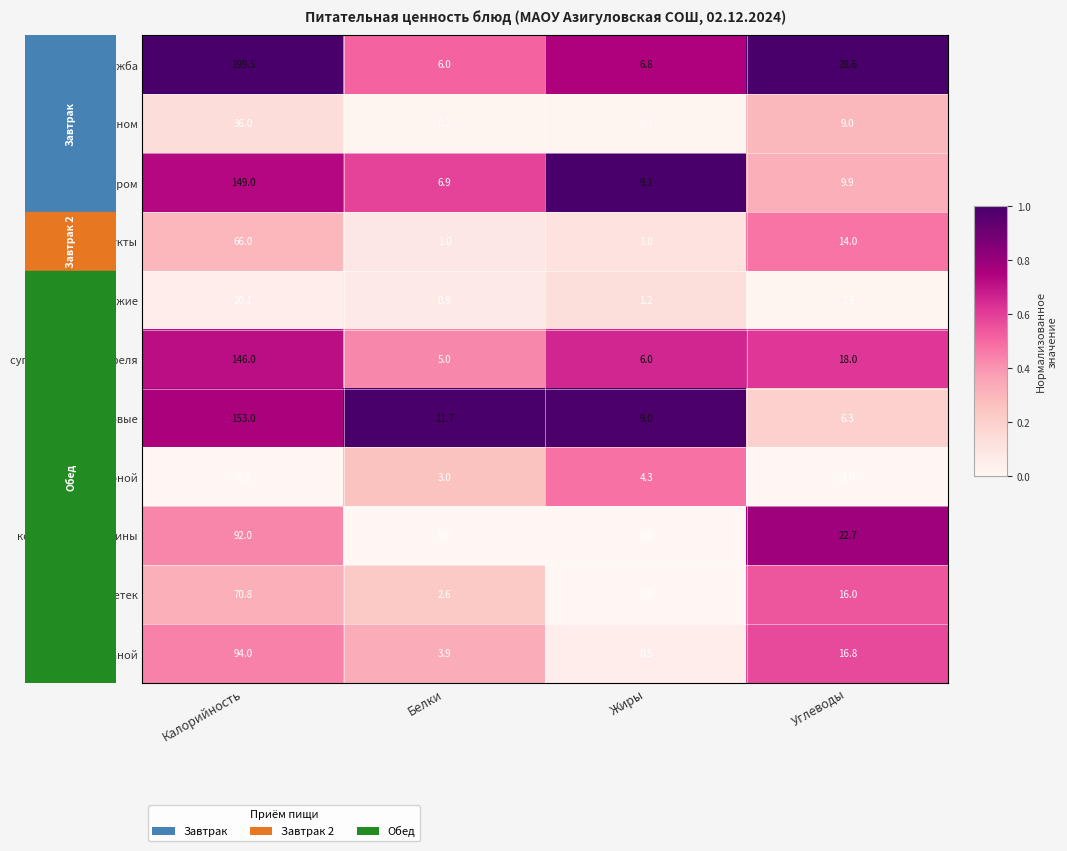

At which label does огурцы свежие first exceed 1?

Калорийность